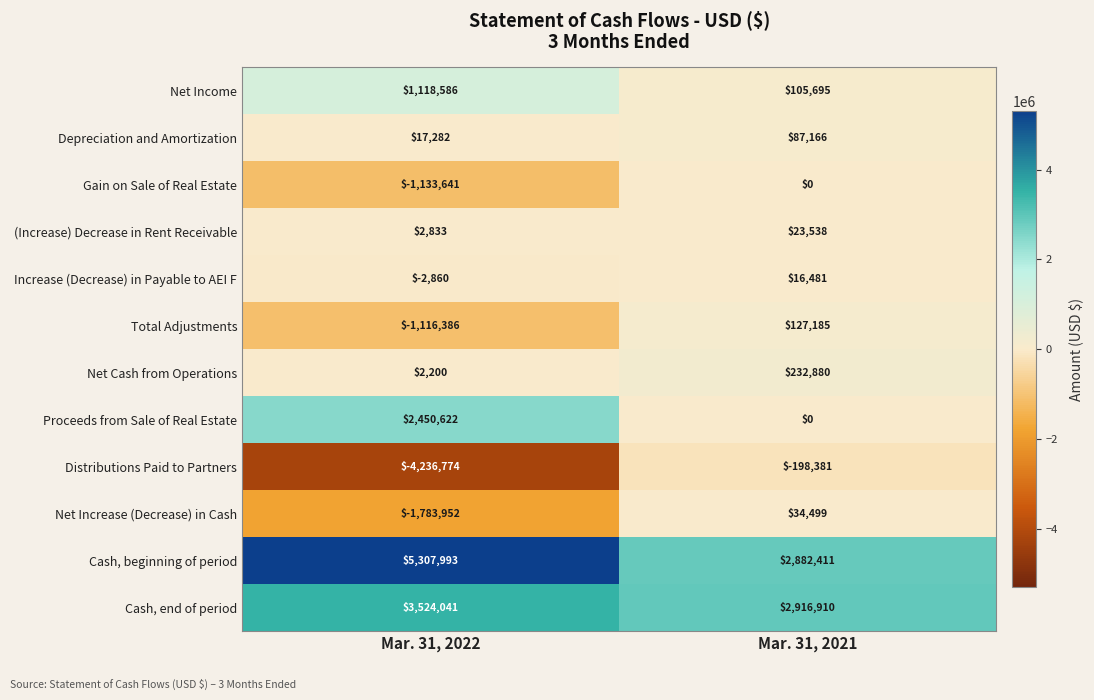

What is the maximum value shown in the chart?

5307993